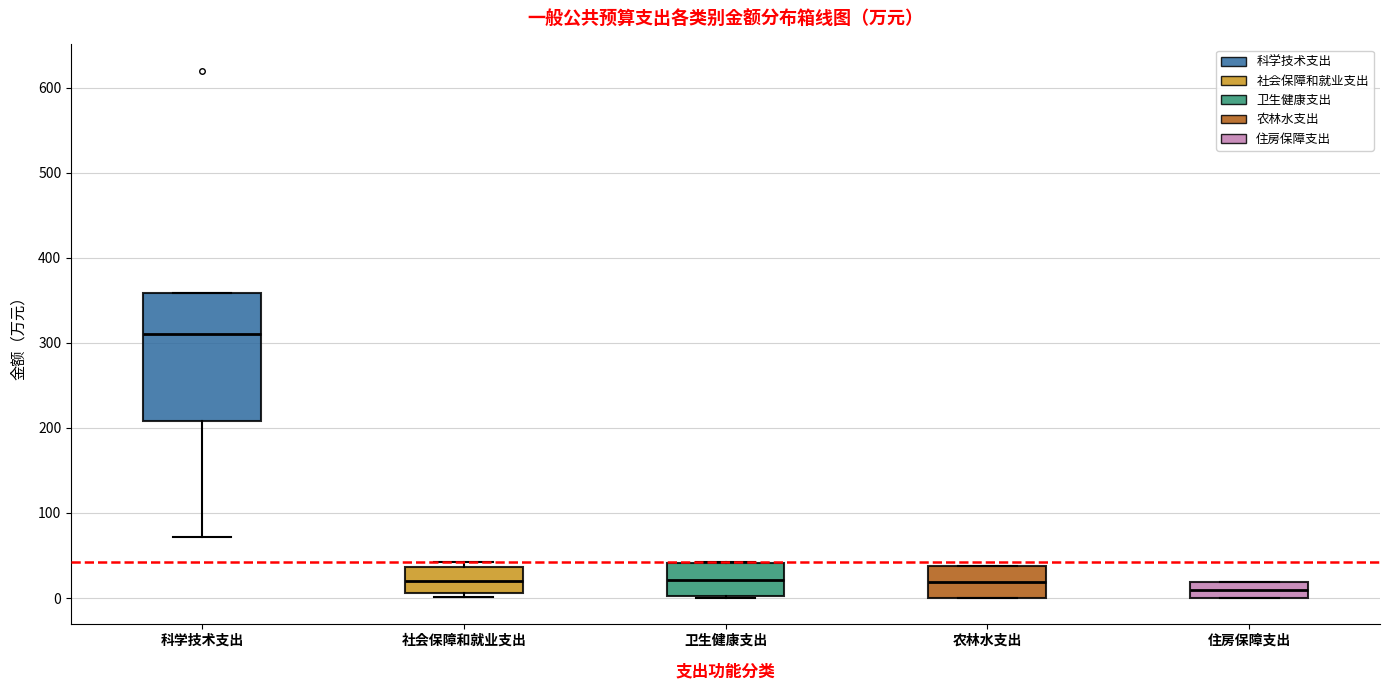

Reading left to right, read every box against the y-axis: the position of its median line, the range the box covers, and the ends of its whiskers. The values are not printed on the chart, so give them approximately, as read against the axis.

科学技术支出: median 310, box 210 to 360, whiskers 70 to 360
社会保障和就业支出: median 20, box 10 to 40, whiskers 0 to 40 (just above the box's upper edge)
卫生健康支出: median 20, box 0 to 40, whiskers 0 to 40
农林水支出: median 20, box 0 to 40, whiskers 0 to 40
住房保障支出: median 10, box 0 to 20, whiskers 0 to 20